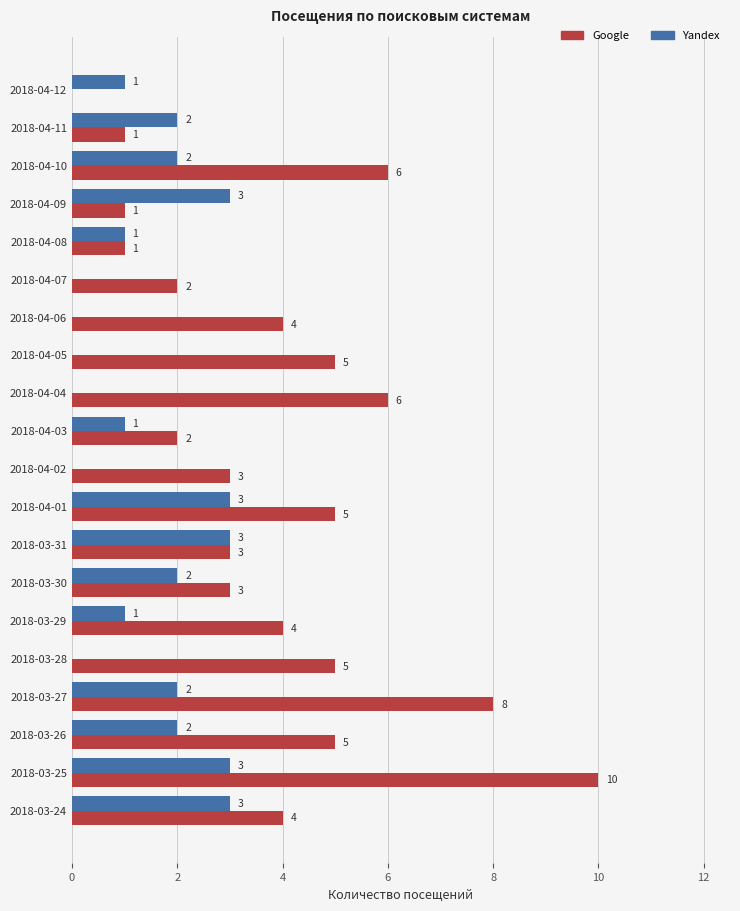

Which category has the highest value across all series?

2018-03-25